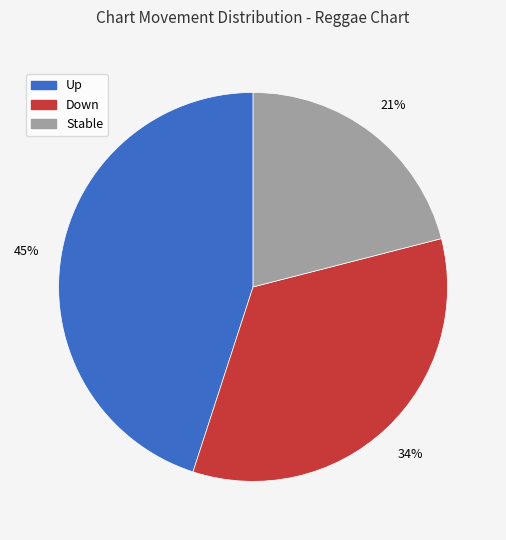

Approximately how many times larger is the value at Stable compared to Down?

0.6